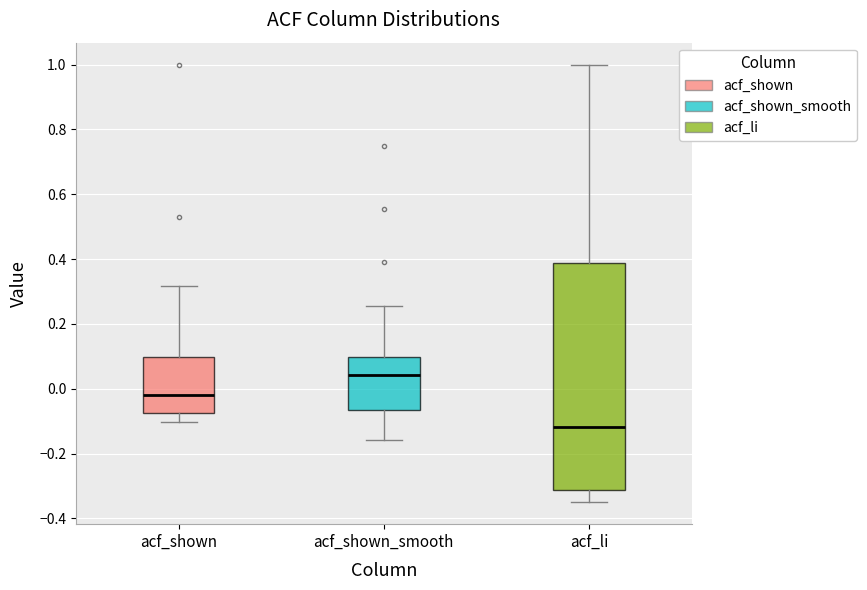

Reading left to right, read every box against the y-axis: the position of its median line, the range the box covers, and the ends of its whiskers. The values are not printed on the chart, so give them approximately, as read against the axis.

acf_shown: median -0.02, box -0.08 to 0.10, whiskers -0.10 to 0.32
acf_shown_smooth: median 0.04, box -0.06 to 0.10, whiskers -0.16 to 0.26
acf_li: median -0.12, box -0.32 to 0.38, whiskers -0.34 to 1.00